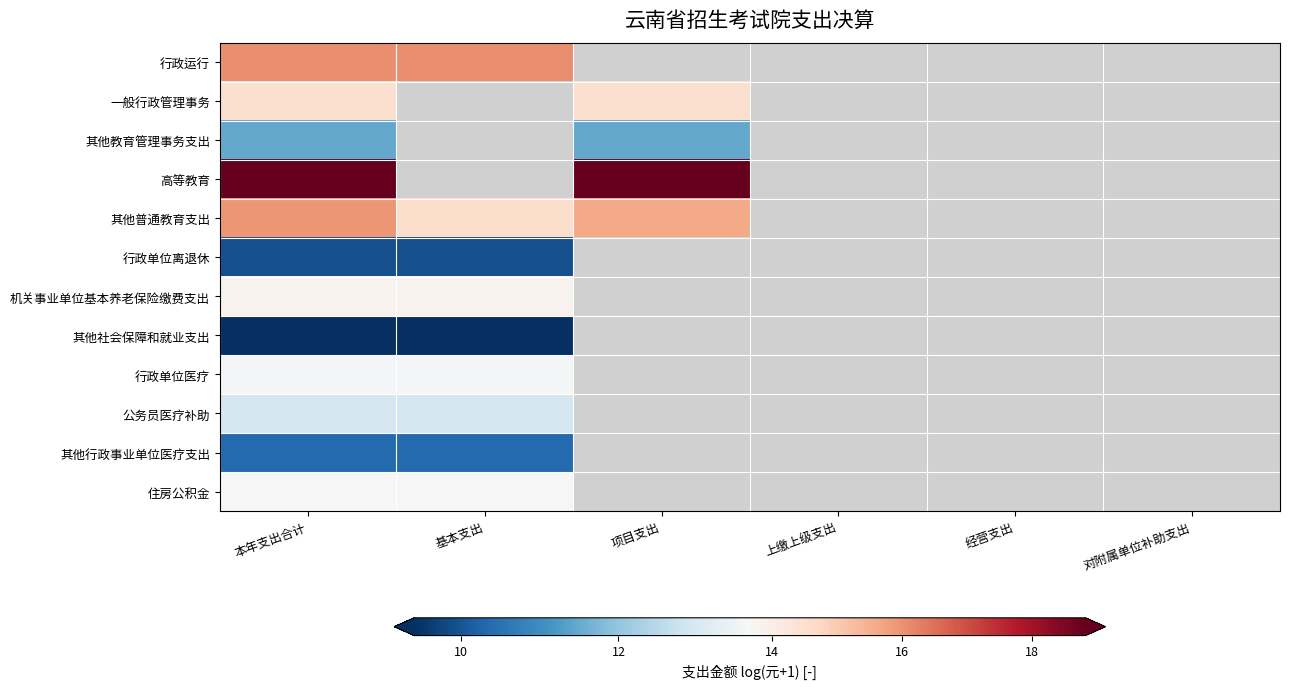

What is the highest value of the 其他行政事业单位医疗支出 series?

10.4